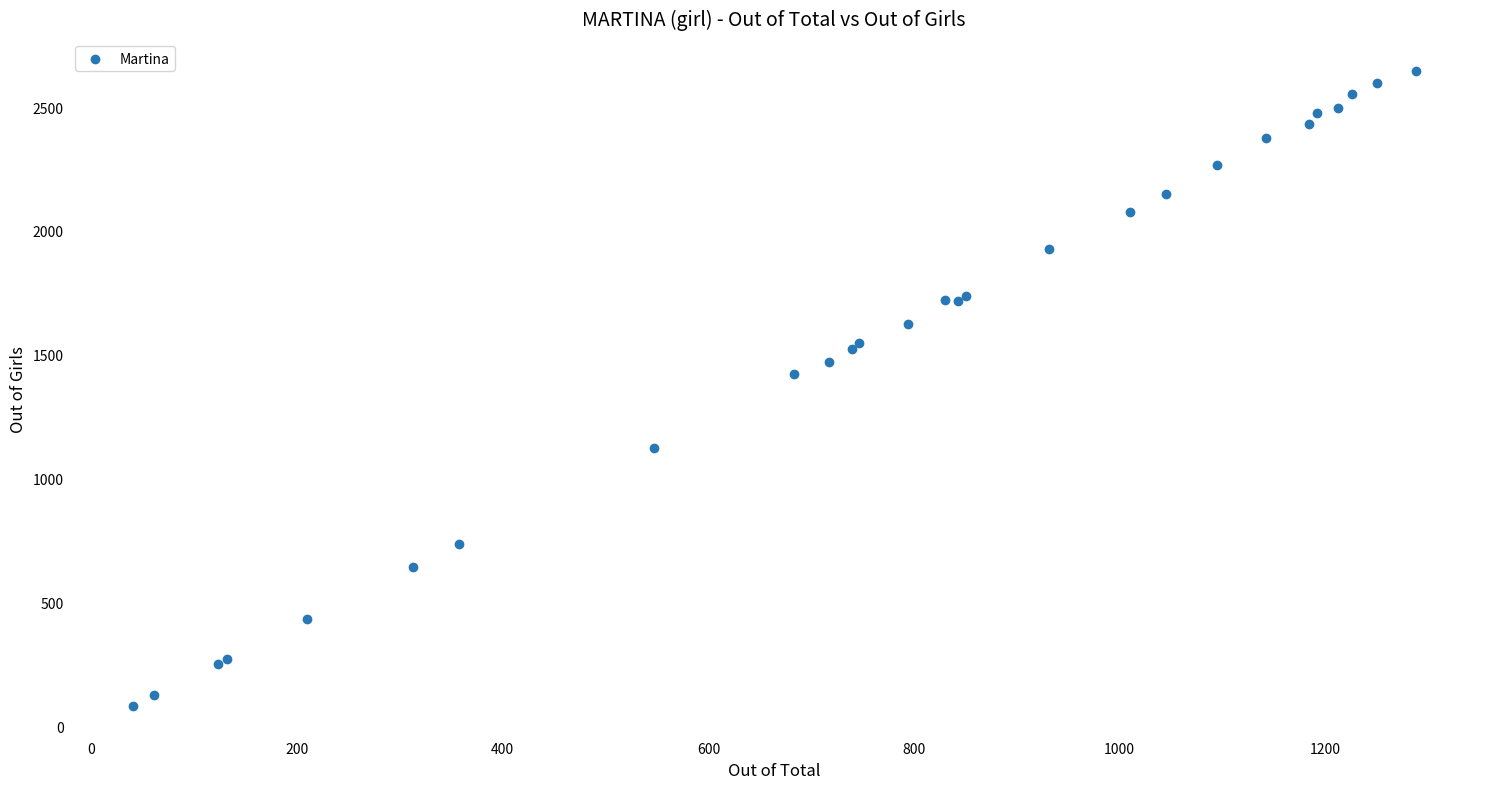

What Y value in the scatter plot is closest to 1364?

1421